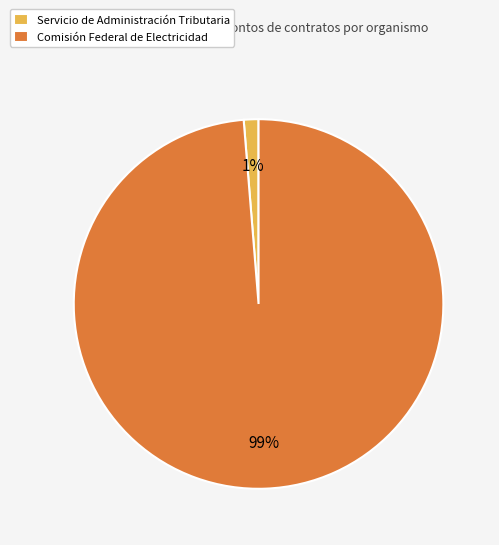

Rank the categories by value from lowest to highest.

Servicio de Administración Tributaria, Comisión Federal de Electricidad